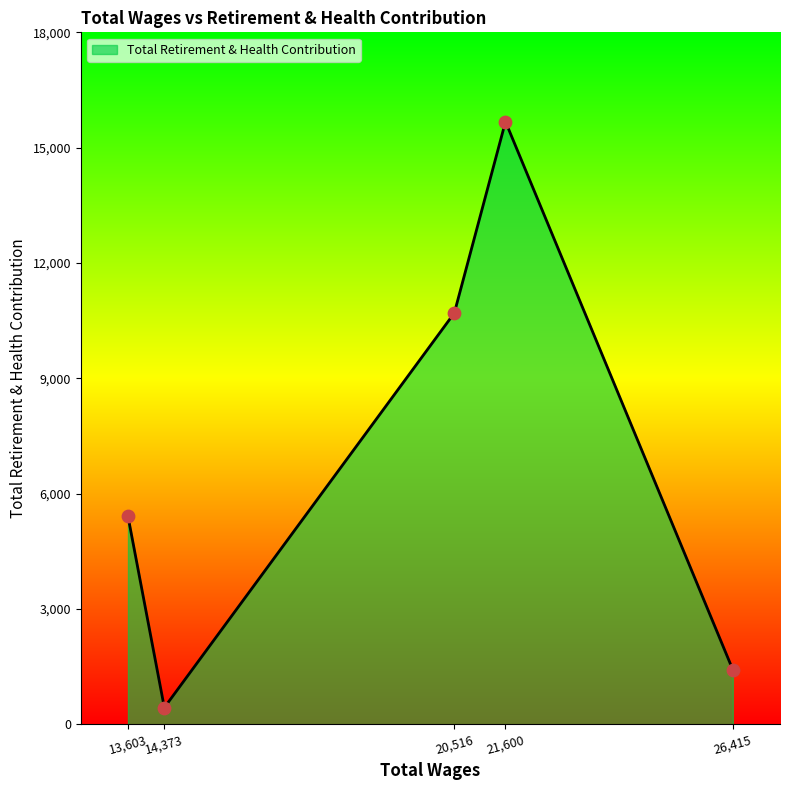

What is the change in value from 14,373 to 26,415?

+986